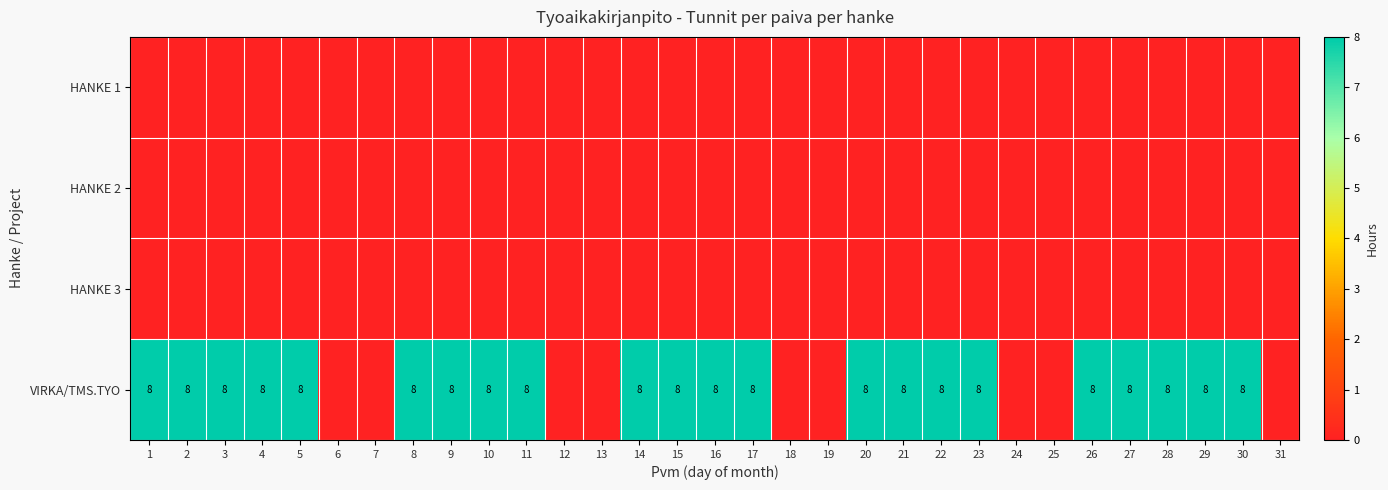

Is it true that VIRKA/TMS.TYO equals 8 at 5?

True